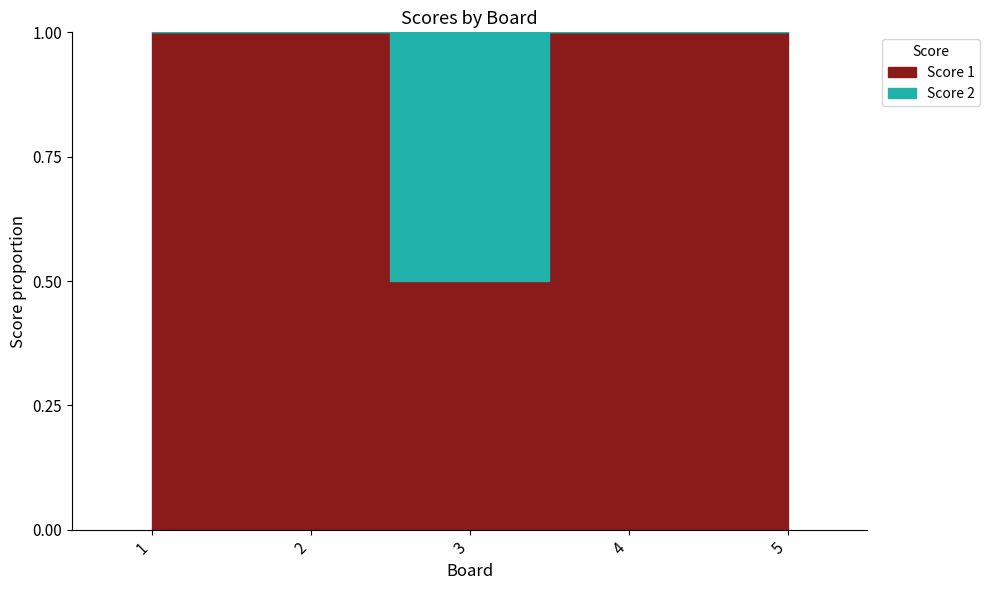

True or false: Score 2 and Score 1 intersect in this chart.

False